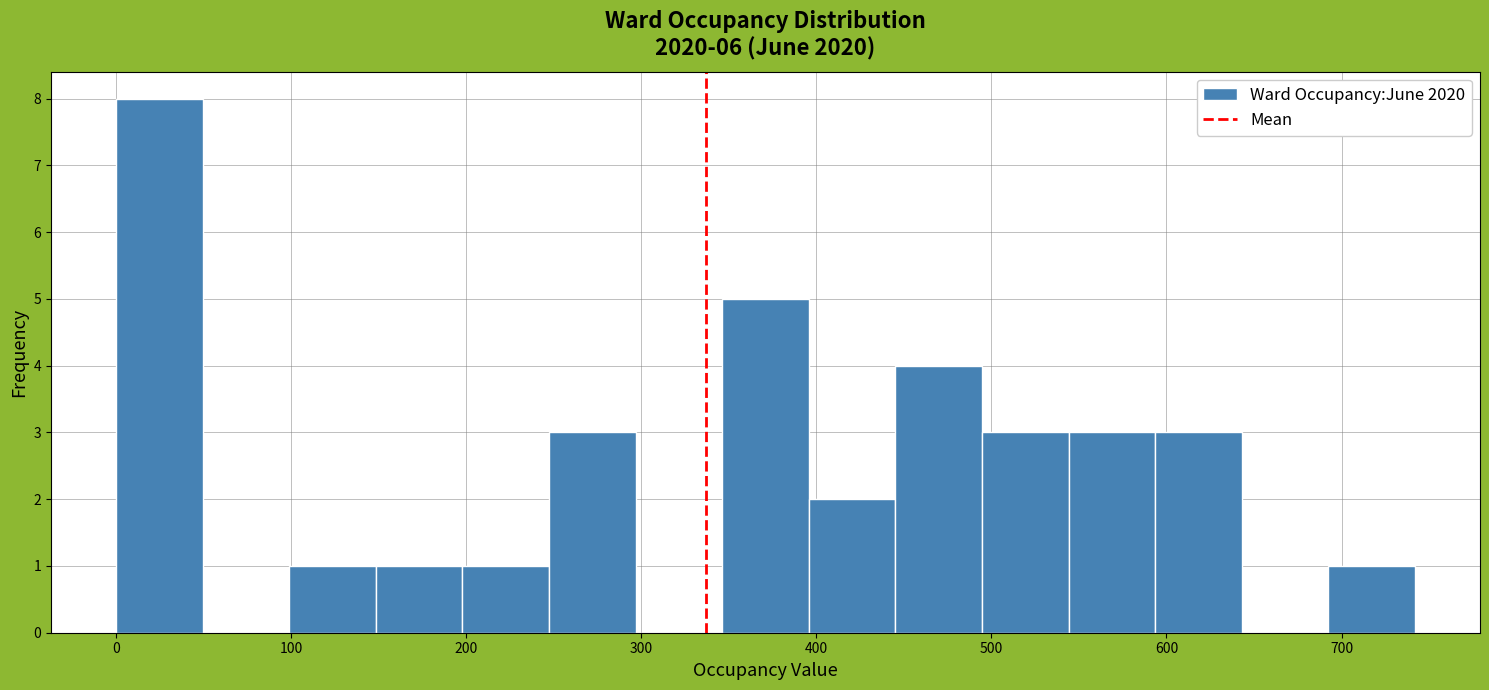

How tall is the bar that spans 540 to 590 on the x-axis? Neither the bar edges nor the heights are printed on the chart, so give them approximately, as read against the axes.

3